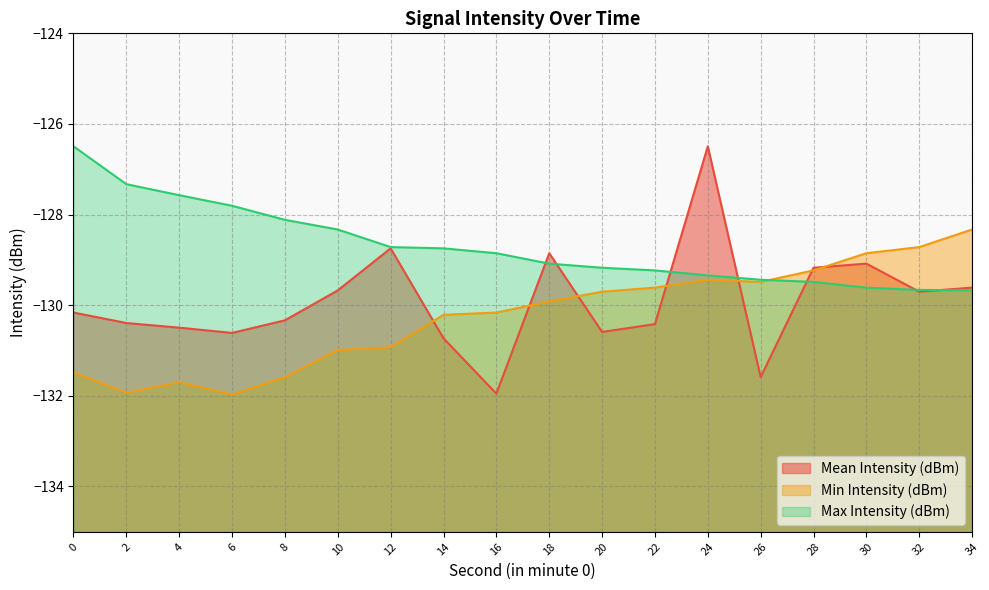

Which has a higher value, 20 or 12?

12